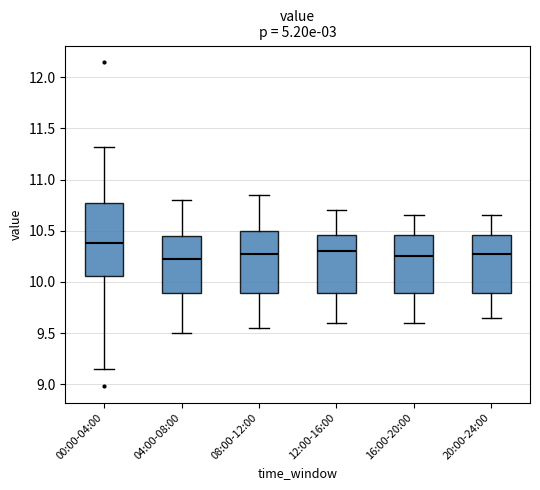

Where is the upper edge of the box for 08:00-12:00 on the y-axis? The values are not printed on the chart, so give them approximately, as read against the axis.

10.50